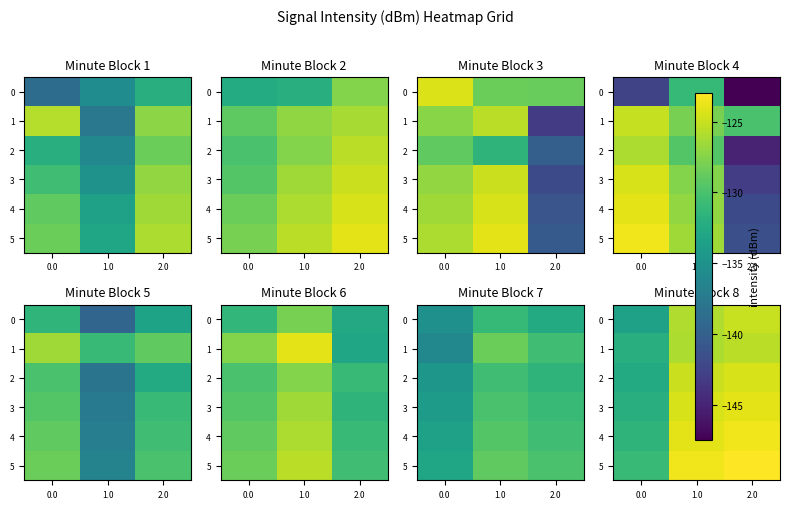

At how many categories does at least one series exceed -130?

2